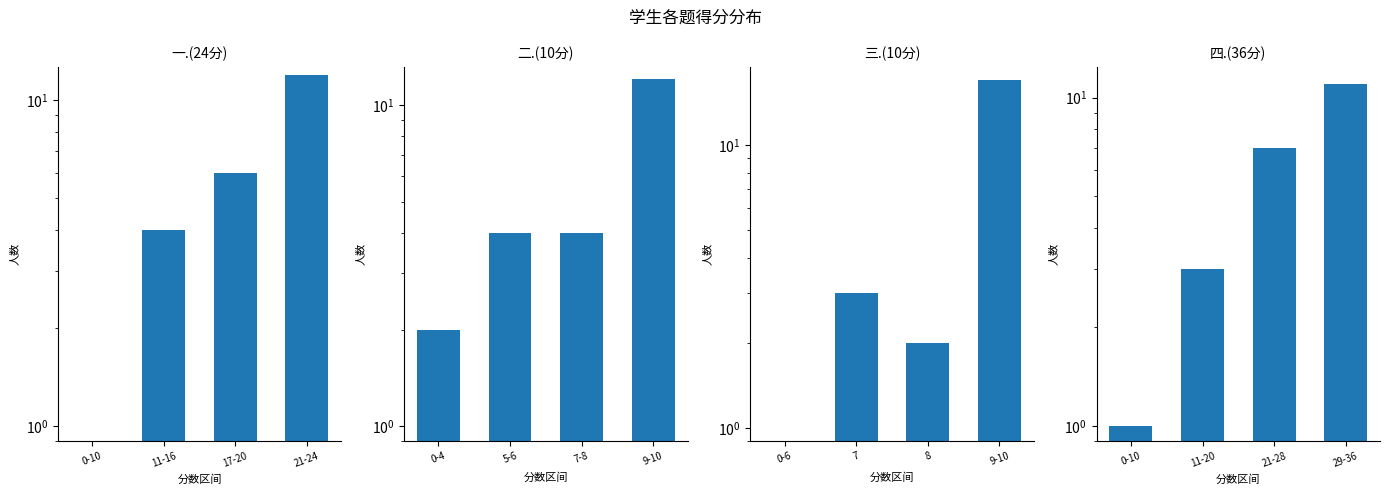

What is the difference between the maximum and minimum values in the 三.(10分) series?

17